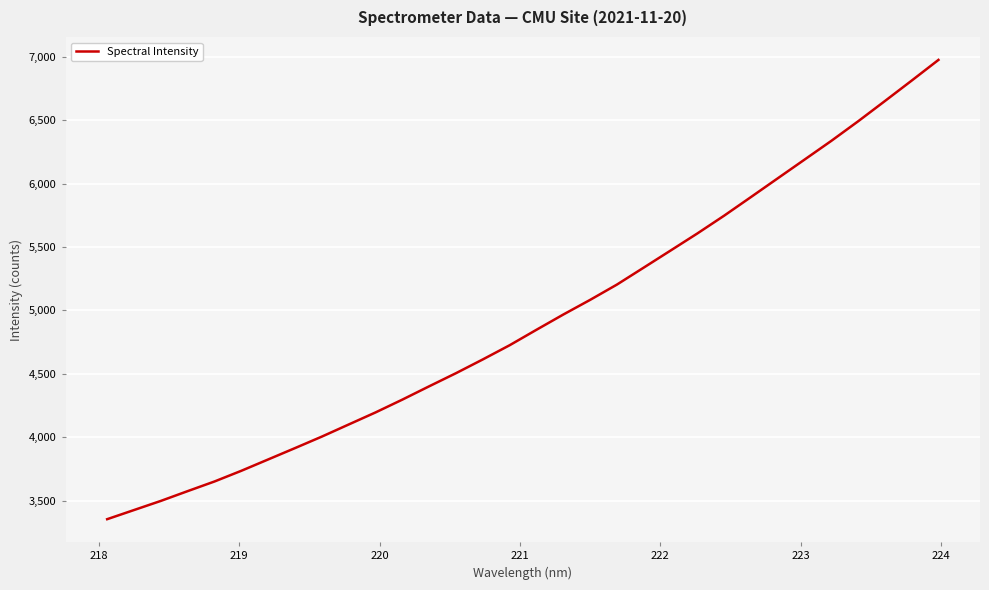

What is the difference between the maximum and minimum values?

3623.5